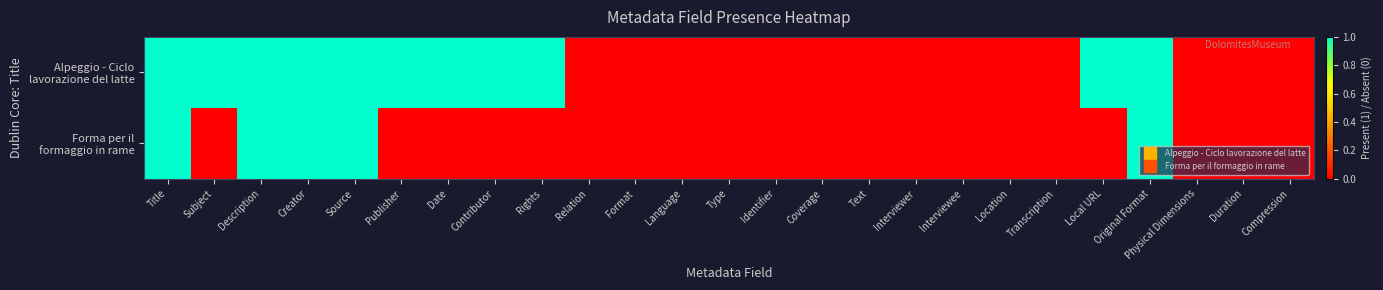

Rank the series by their maximum value, from highest to lowest.

Alpeggio - Ciclo lavorazione del latte, Forma per il formaggio in rame